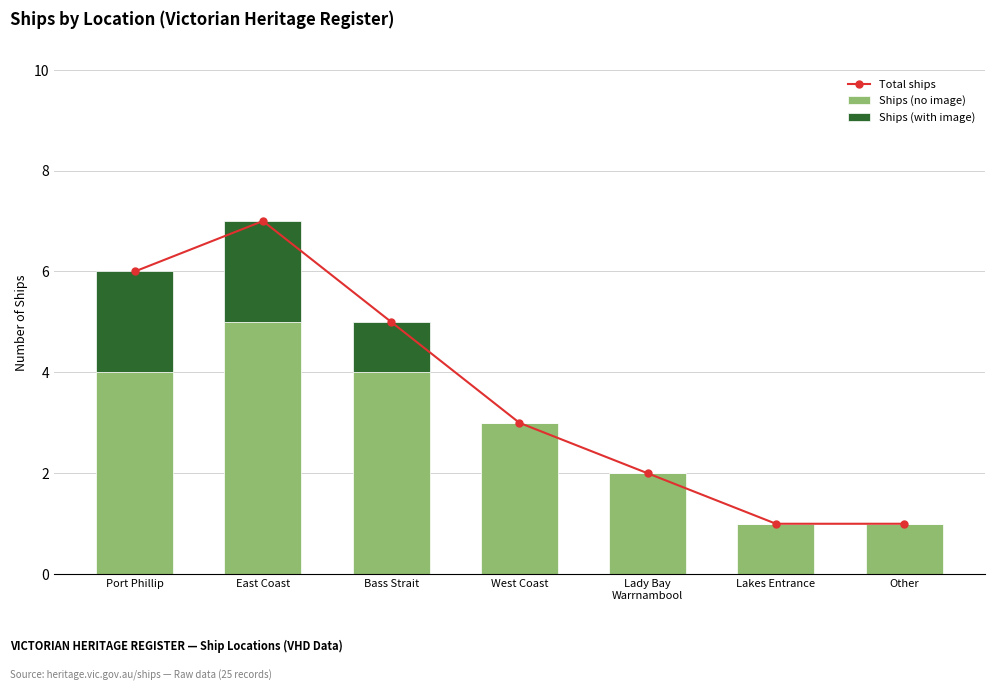

What is the sum of the Ships (no image) values at Lady Bay
Warrnambool and West Coast?

5